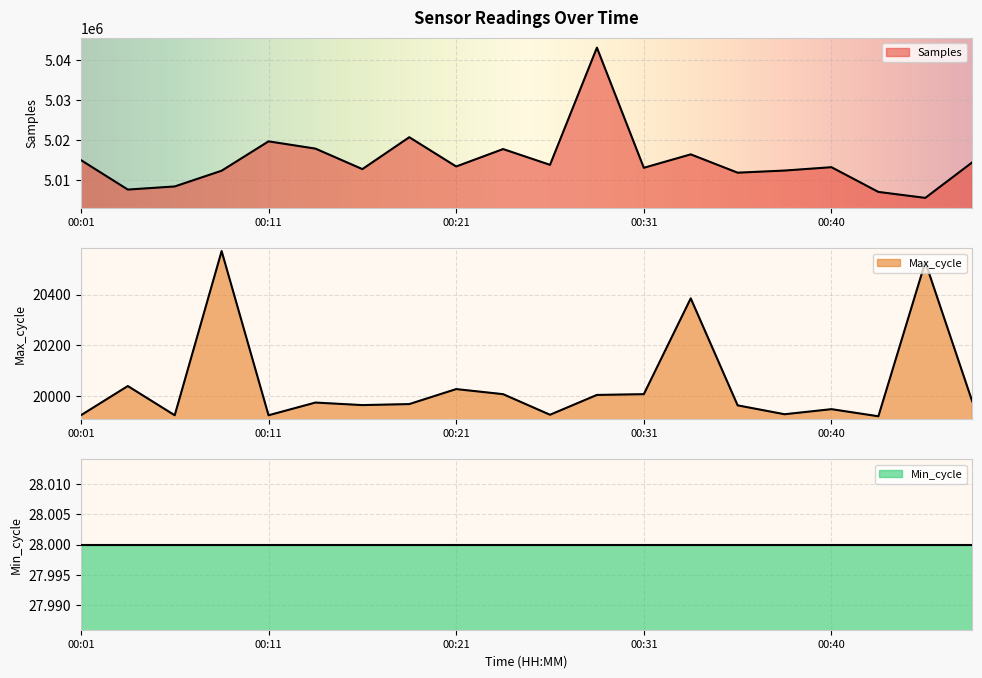

At which label is Max_cycle closest to 20246?

00:33